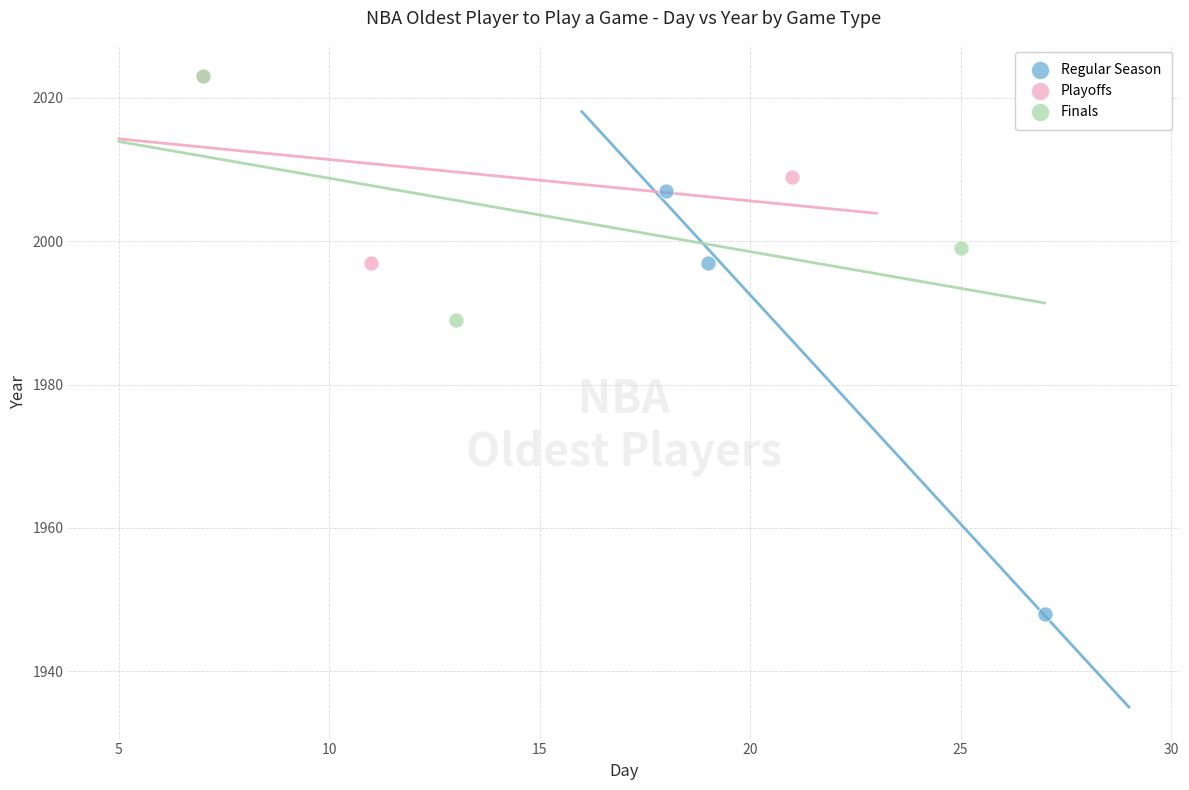

Which series reaches the minimum Y coordinate?

Regular Season